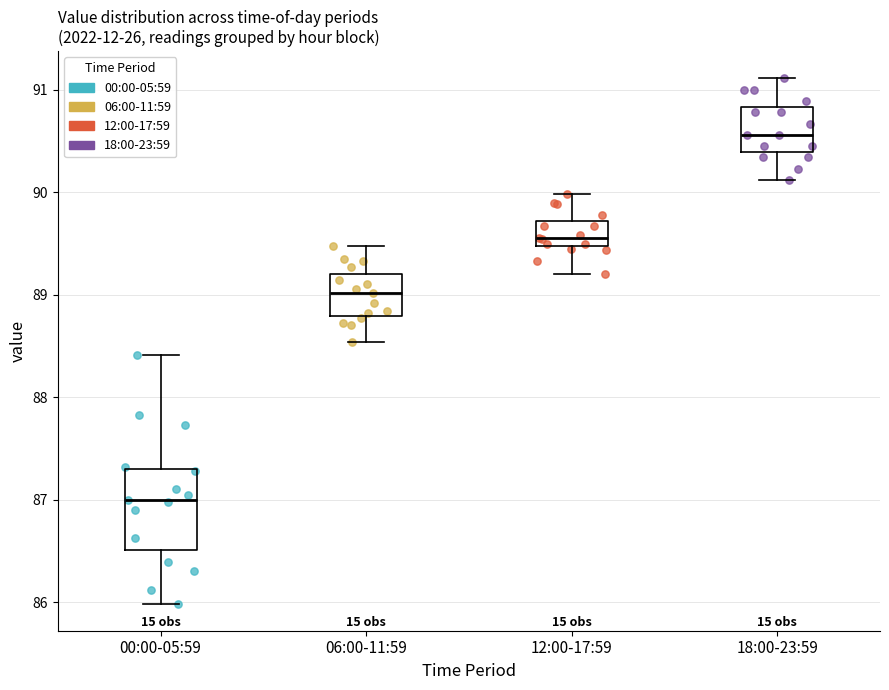

Which box's median line is the lowest?

00:00-05:59